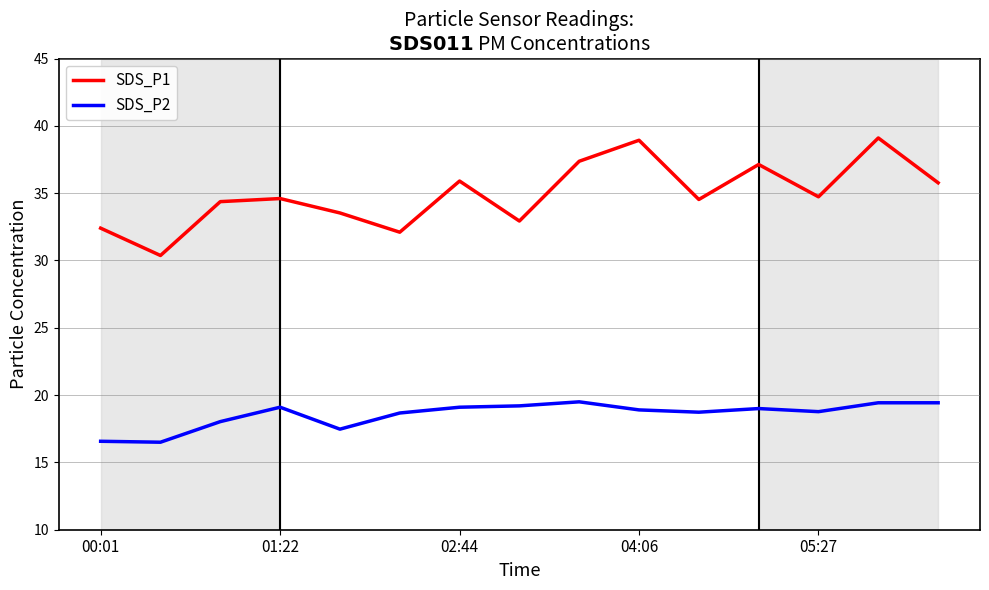

What is the maximum value shown in the chart?

39.1